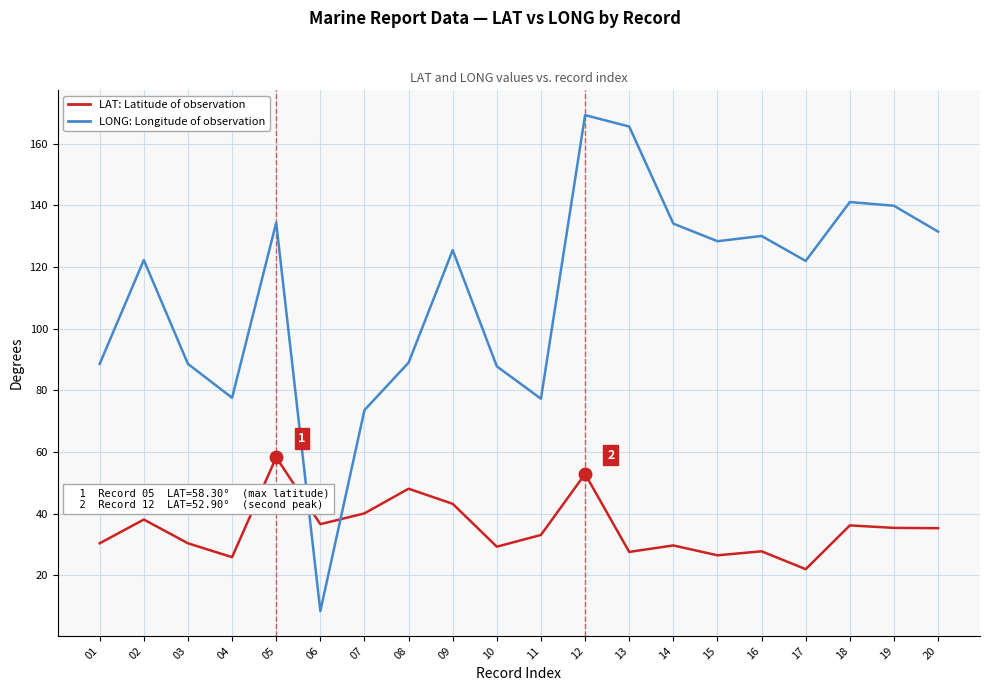

Read the LAT: Latitude of observation value at 03.

30.4